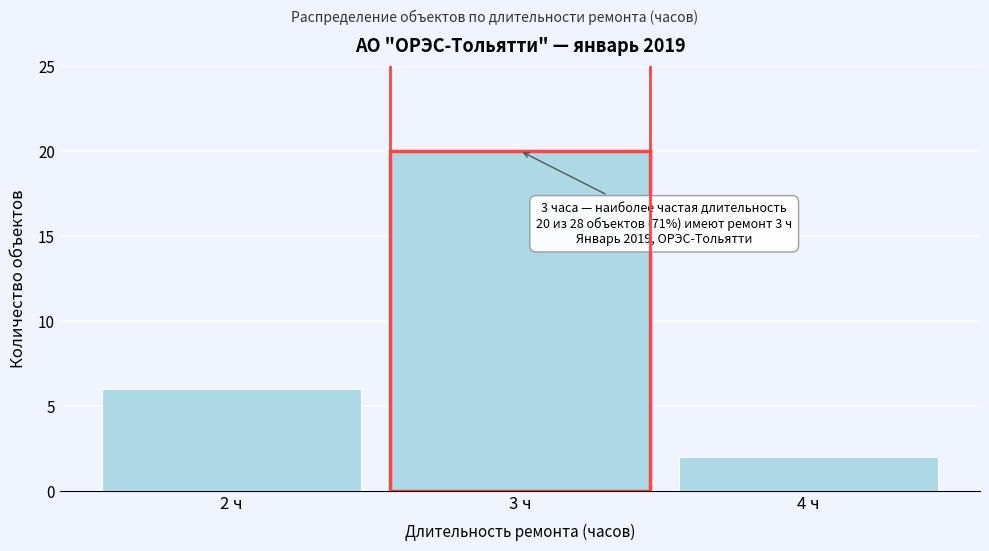

Reading right to left, extract all data points from this chart.

2	20	6